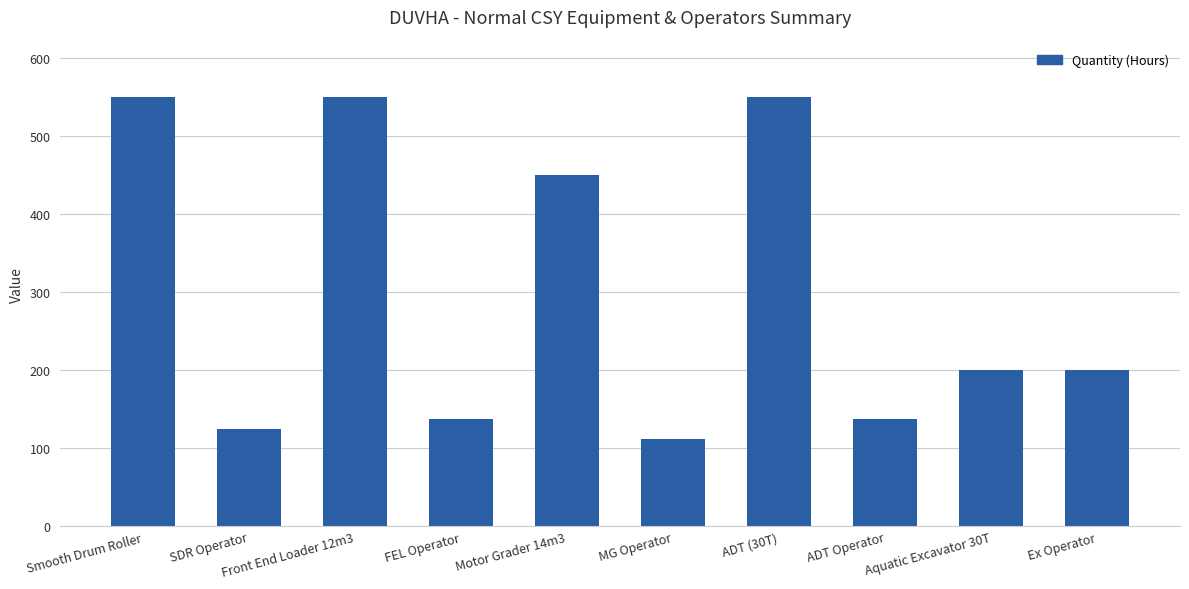

The chart shows a value of 181.9 at Front End Loader 12m3. True or false?

False